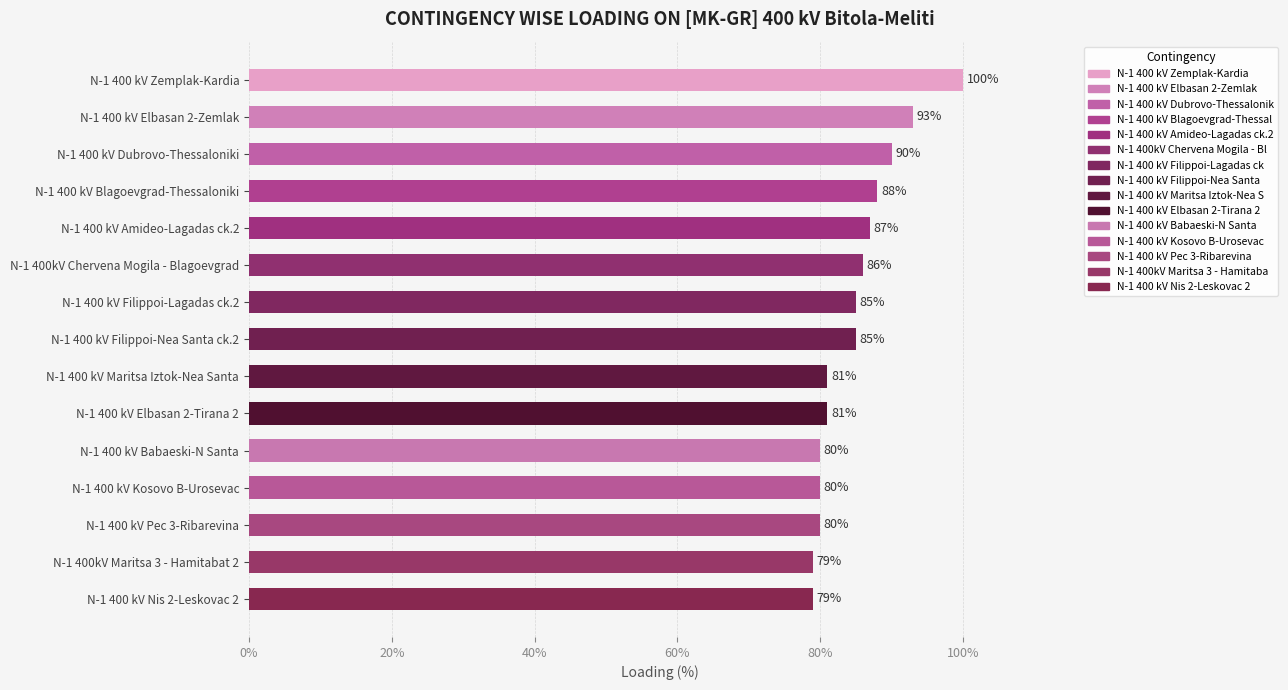

Which has a higher value, N-1 400 kV Dubrovo-Thessaloniki or N-1 400 kV Babaeski-N Santa?

N-1 400 kV Dubrovo-Thessaloniki